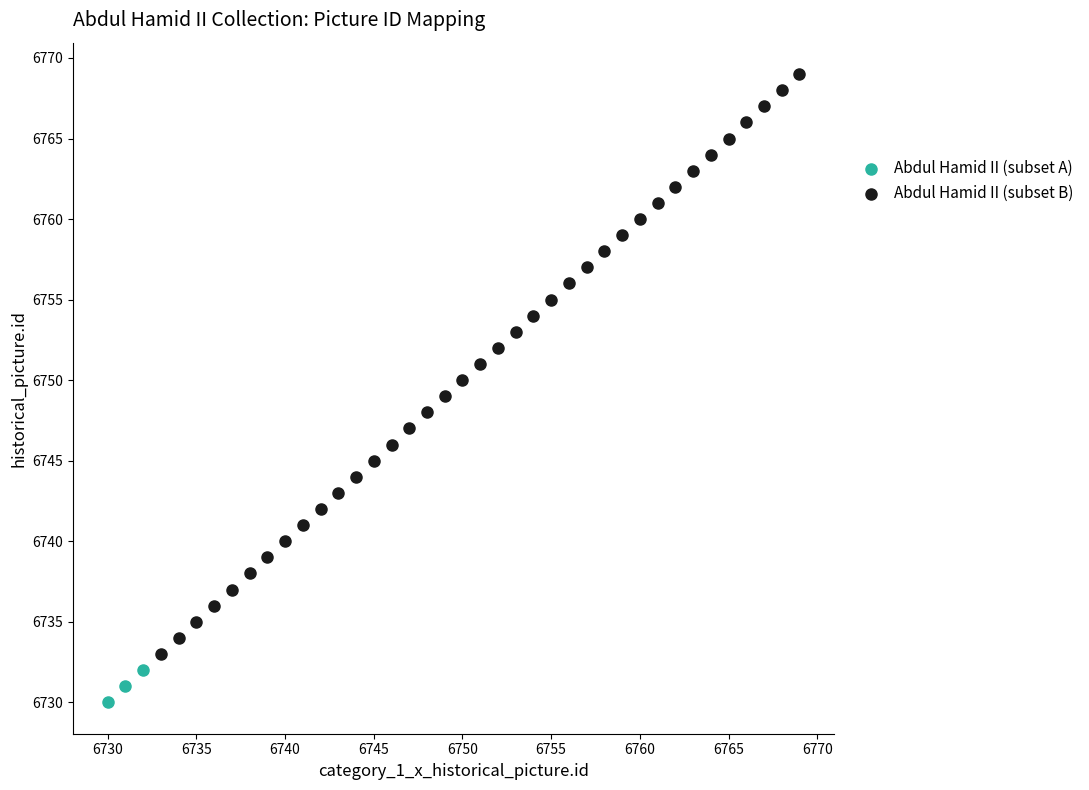

Which series has the largest Y range (max minus min)?

Abdul Hamid II (subset B)